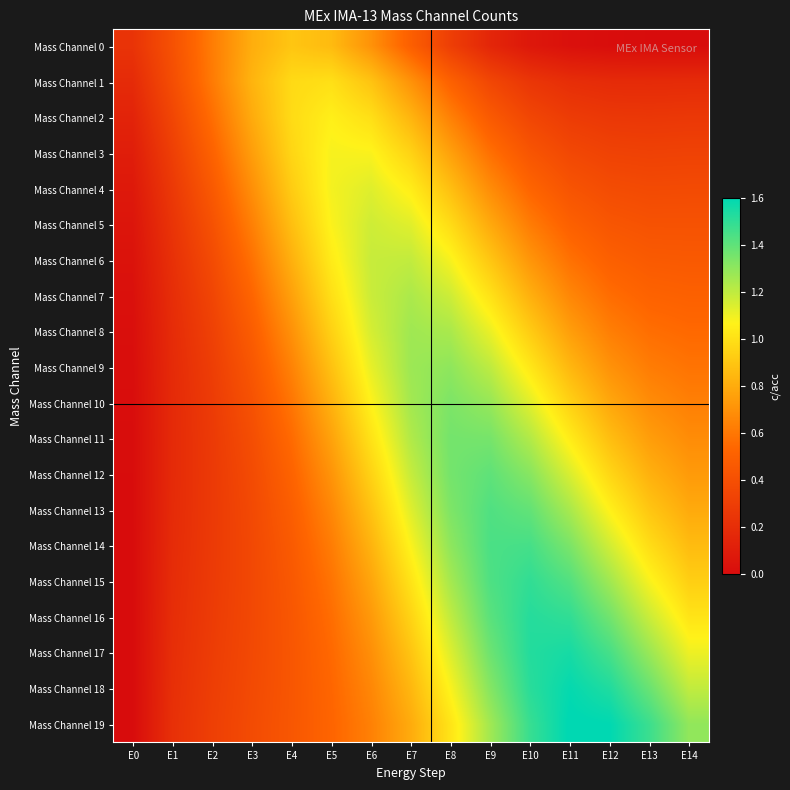

What is the difference between the highest and lowest values at E5?

0.6